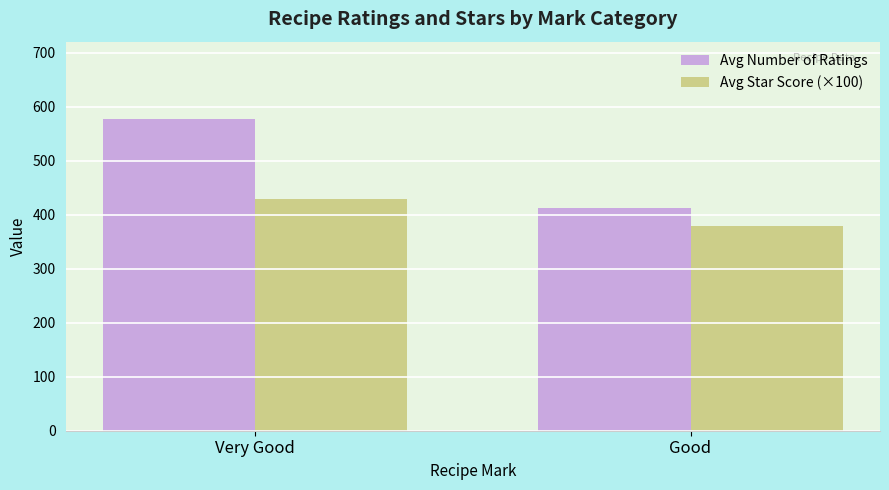

What is the difference between the Avg Star Score (×100) values at Very Good and Good?

48.4